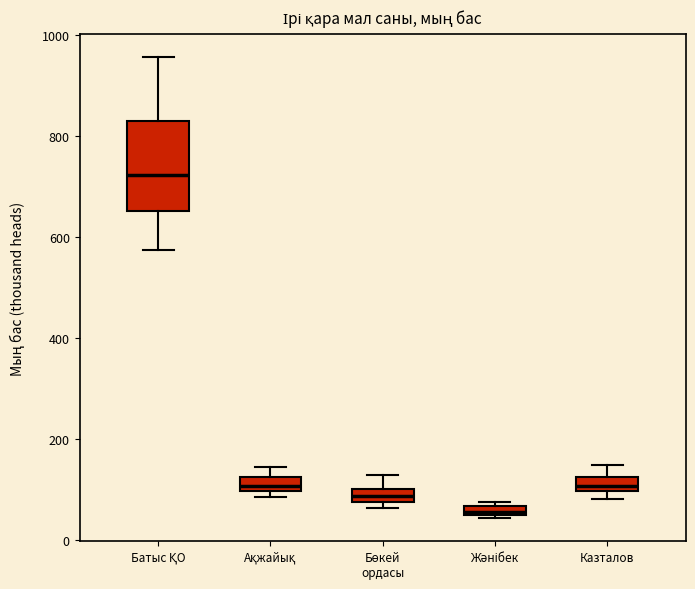

Which box is the tallest, from its lower edge to its upper edge?

Батыс ҚО